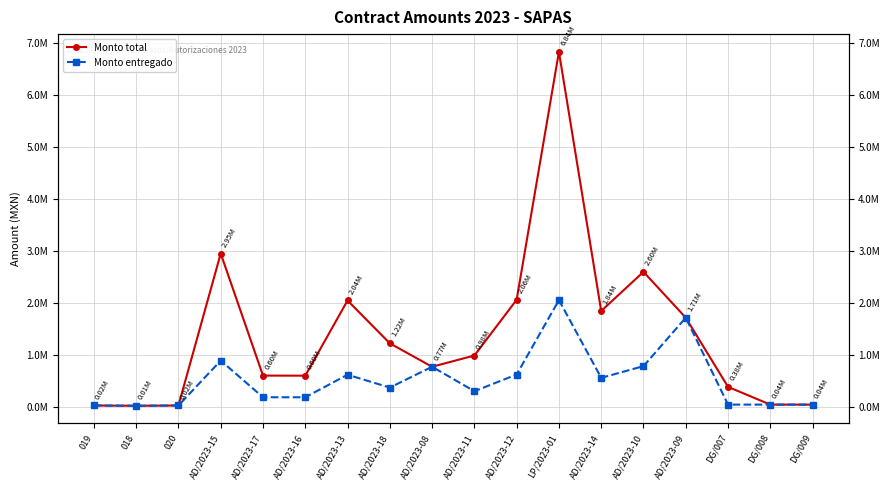

Which series has the largest range (max minus min)?

Monto total